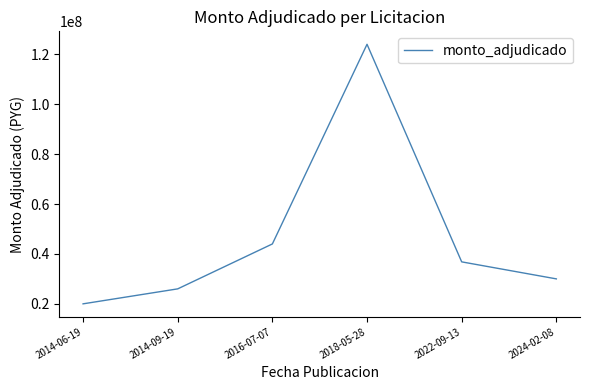

Reading left to right, transcribe all the data shown in this chart.

2014-06-19=20000000	2014-09-19=26000000	2016-07-07=44000000	2018-05-28=124000000	2022-09-13=36820295	2024-02-08=30000000